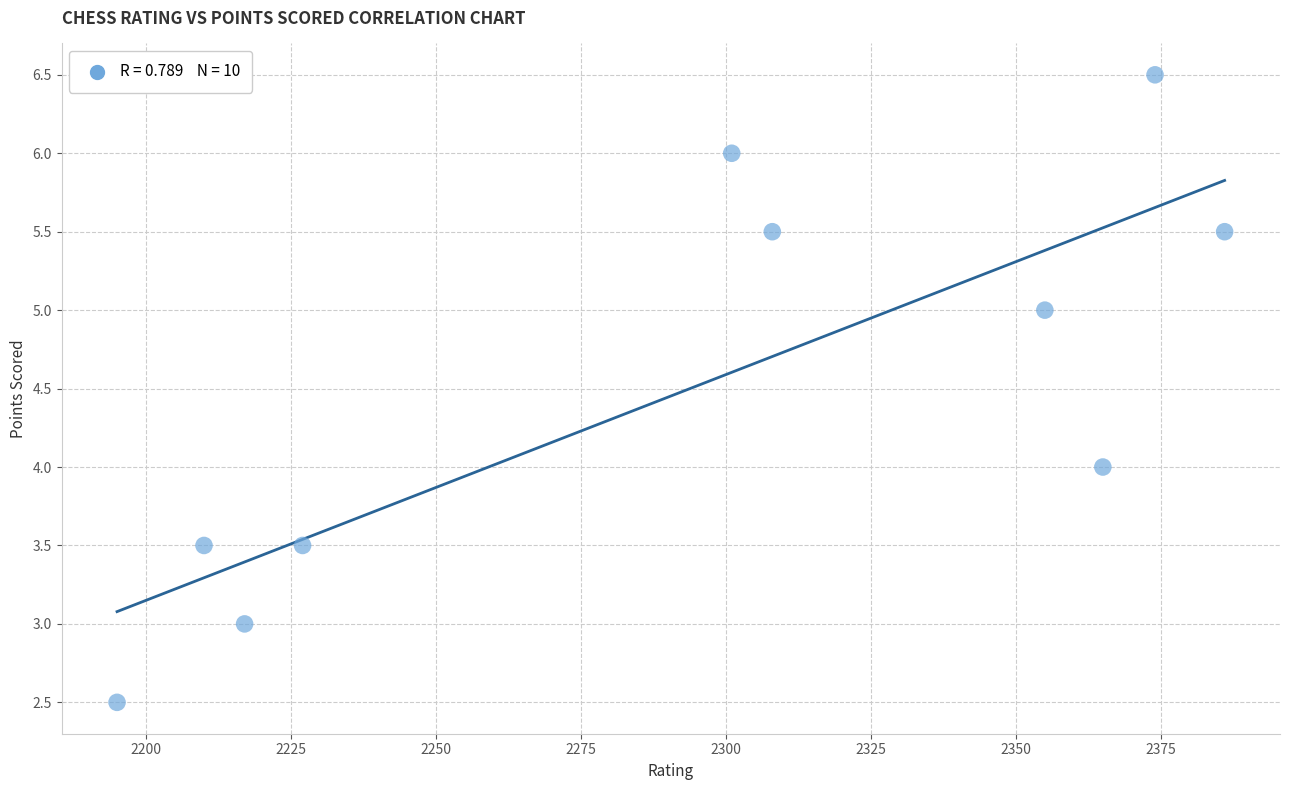

What is the average Y value?

4.5